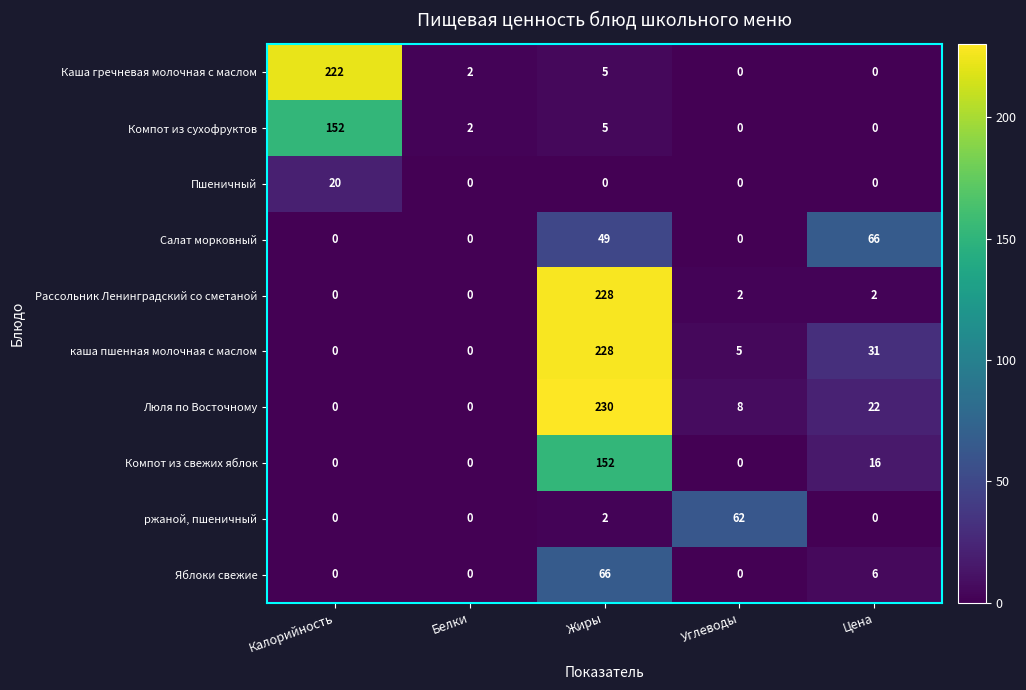

The Компот из свежих яблок series shows 29 at Цена. True or false?

False